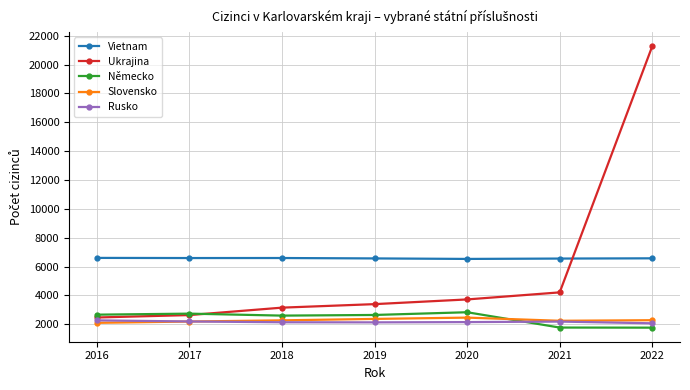

Is it true that Slovensko equals 3124 at 2017?

False